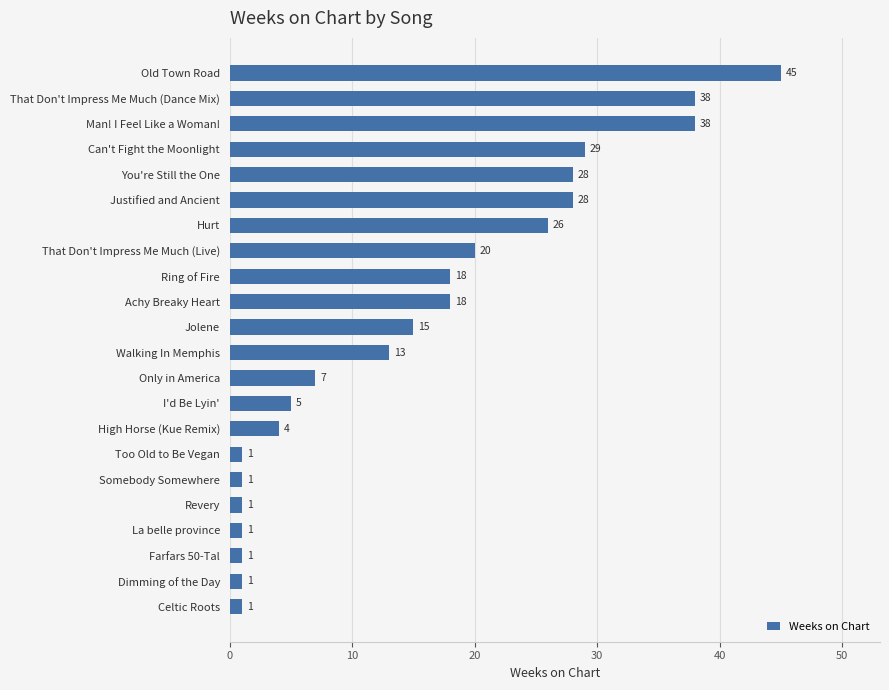

The chart shows a value of 1 at Dimming of the Day. True or false?

True